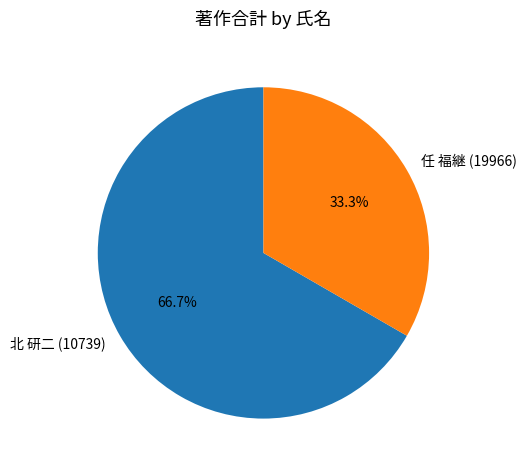

Approximately how many times larger is the value at 北 研二 (10739) compared to 任 福継 (19966)?

2.0